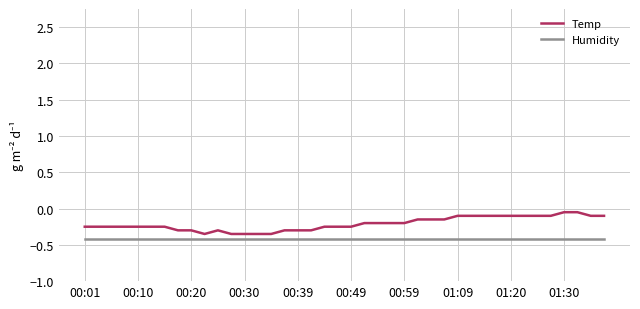

True or false: Temp and Humidity cross at least once.

False